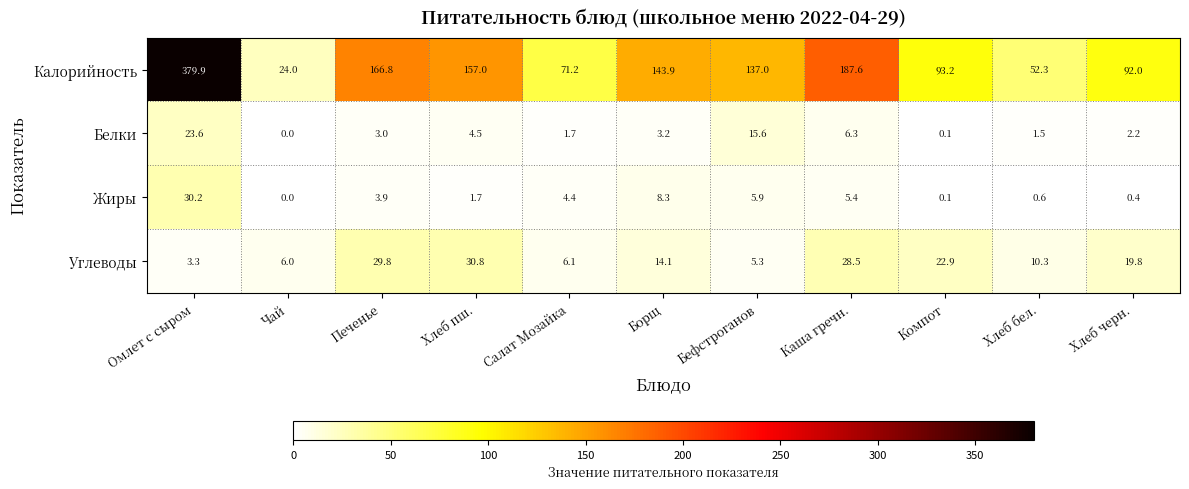

At Каша гречн., list the series in order from smallest to largest.

Жиры, Белки, Углеводы, Калорийность